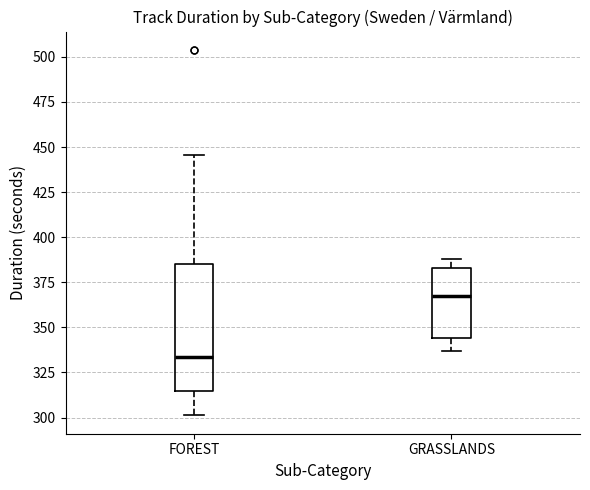

Reading left to right, transcribe this box plot: for each box, give where its median line is, the range the box spans, and where its two whiskers end, as read against the y-axis. The values are not printed on the chart, so give them approximately, as read against the axis.

FOREST: median 335, box 315 to 385, whiskers 300 to 445
GRASSLANDS: median 365, box 345 to 385, whiskers 335 to 390